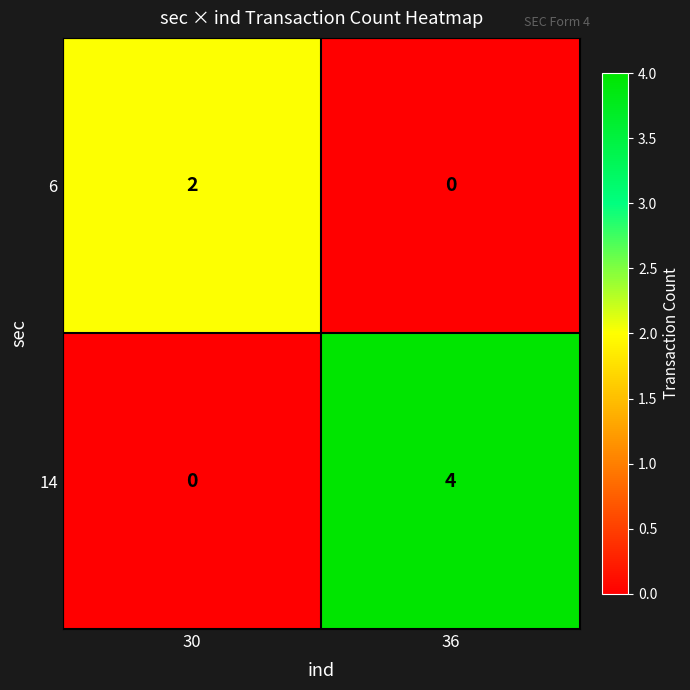

True or false: 14 has a value of 4 at 36.

True